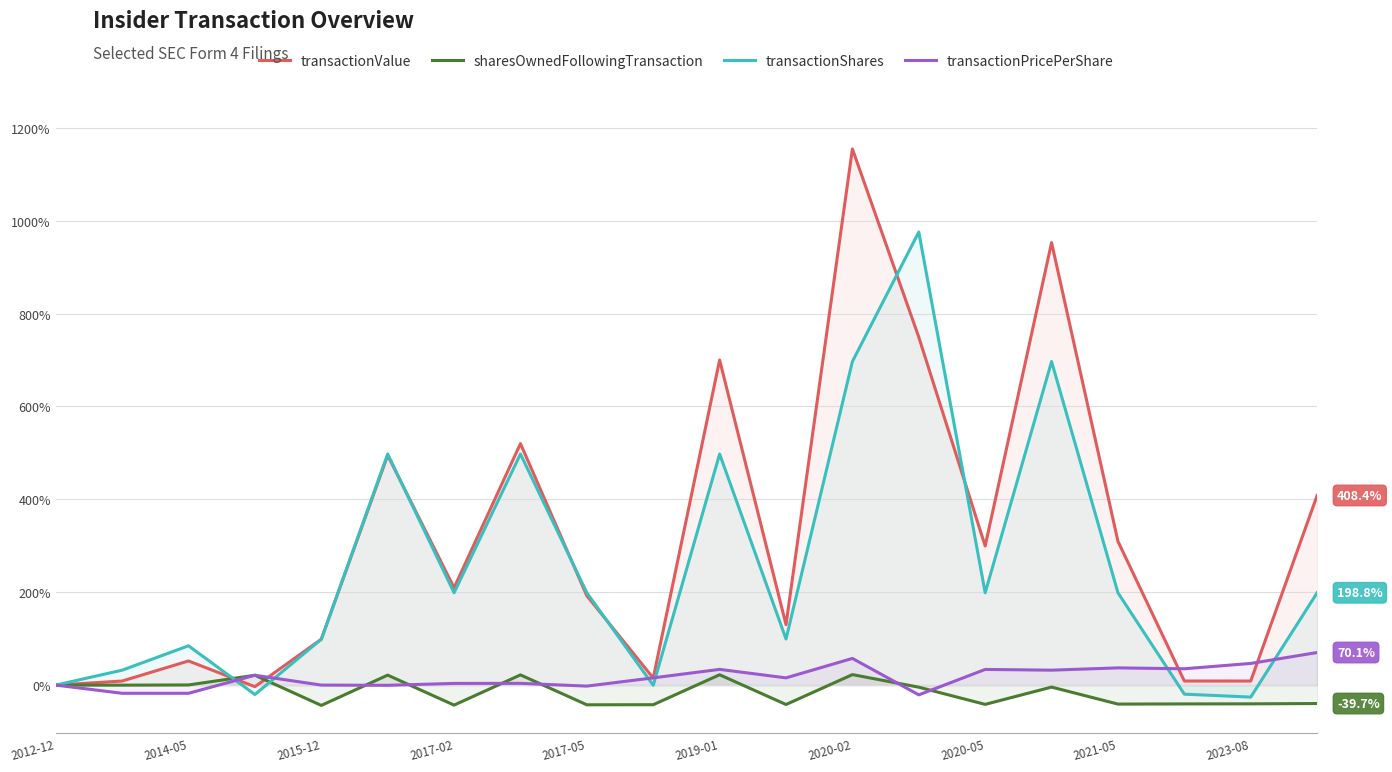

Is it true that transactionValue equals 105.6 at 2021-05?

False